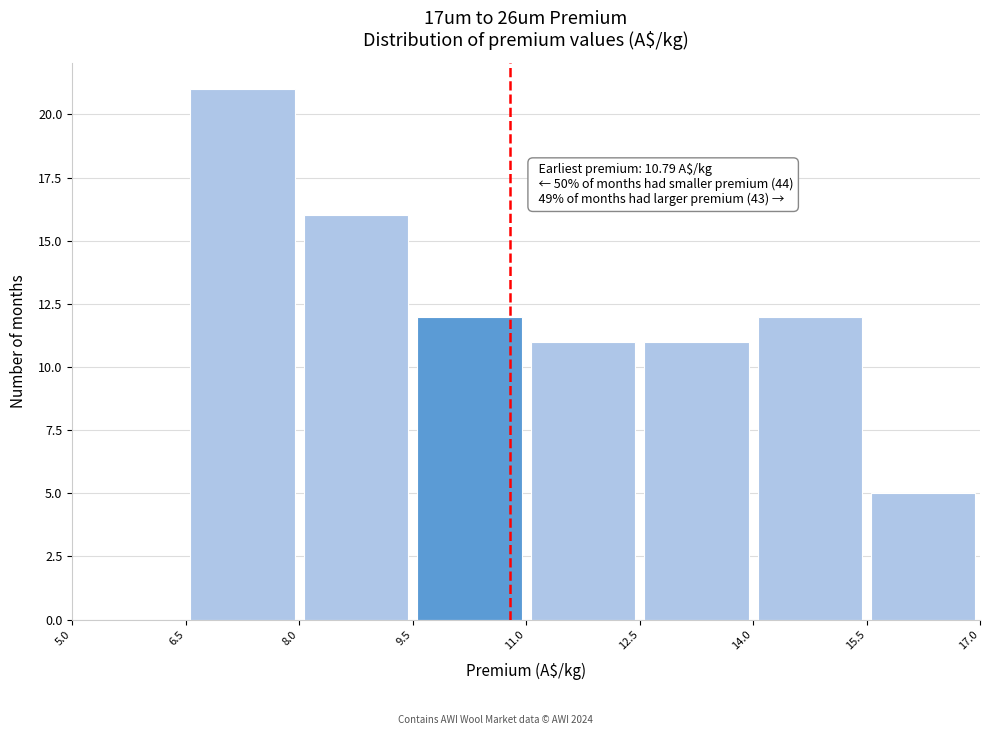

Over which range of the x-axis is the bar tallest?

6.5 to 8.0